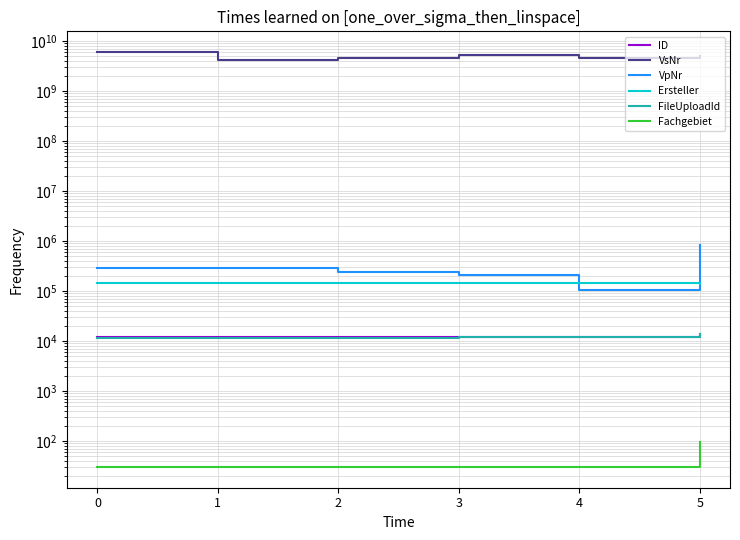

What is the value of the Ersteller point at the 4th from the left?

141264